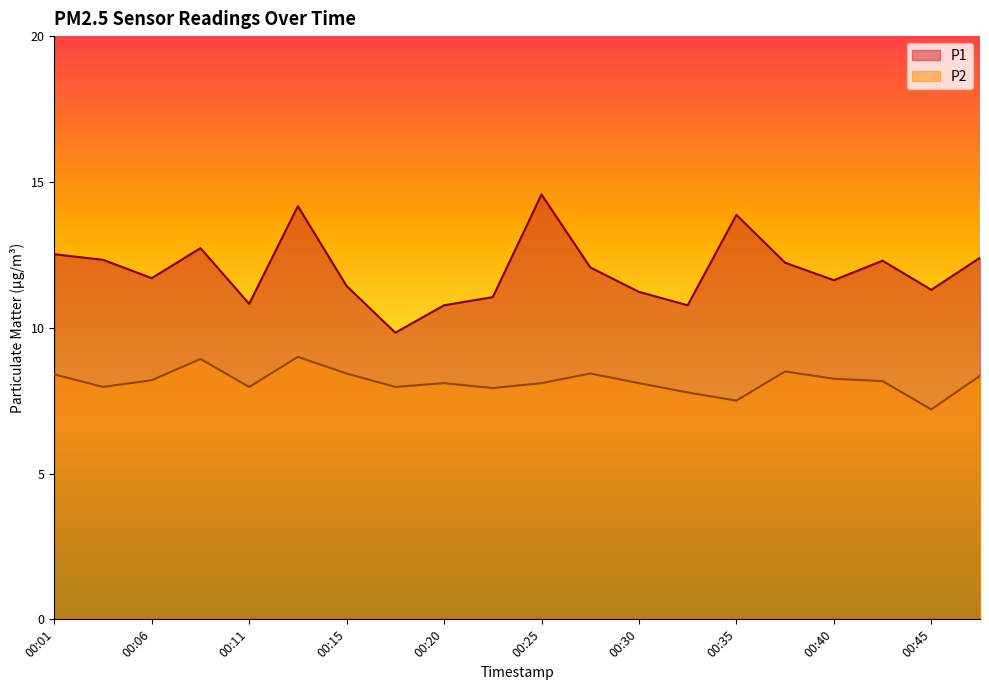

What is the minimum value shown in the chart?

7.2